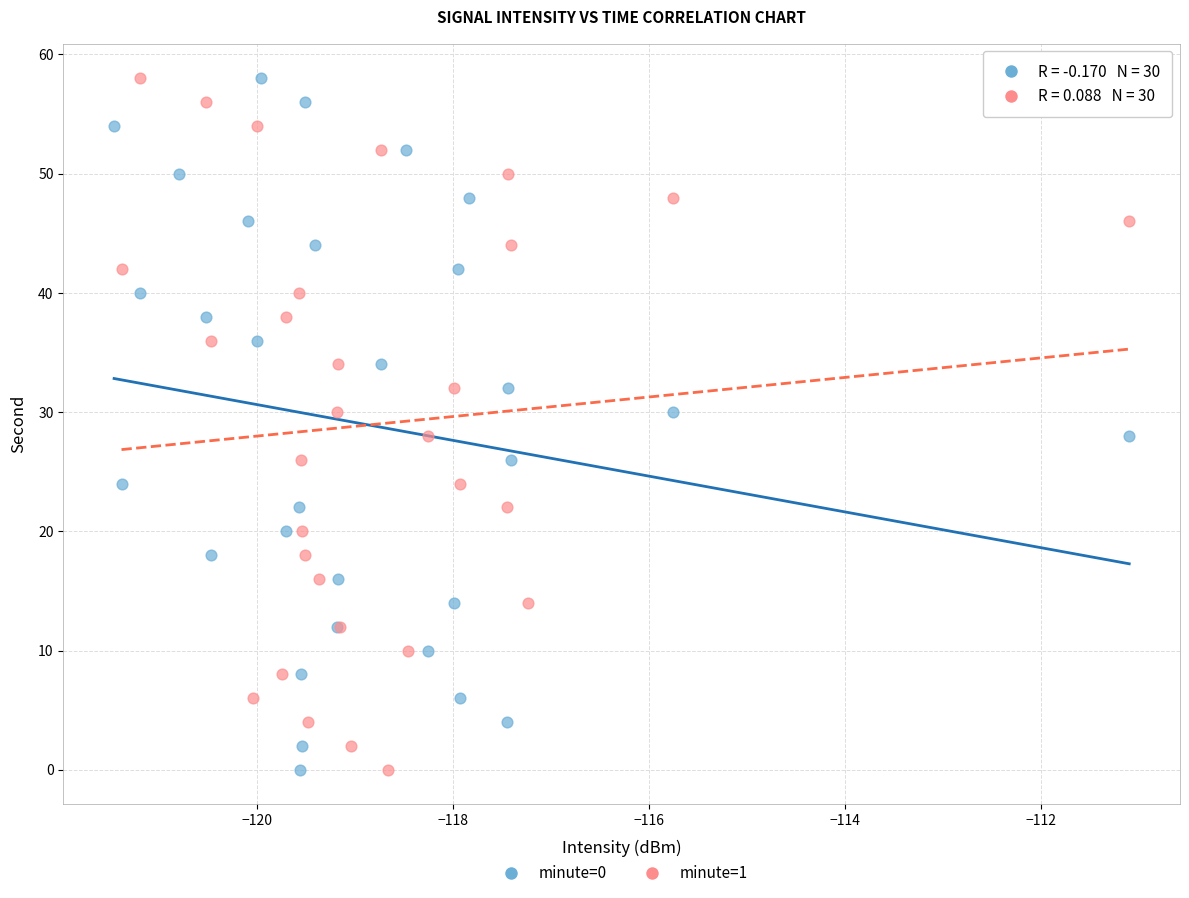

What are all the series names shown in the legend?

minute=0, minute=1